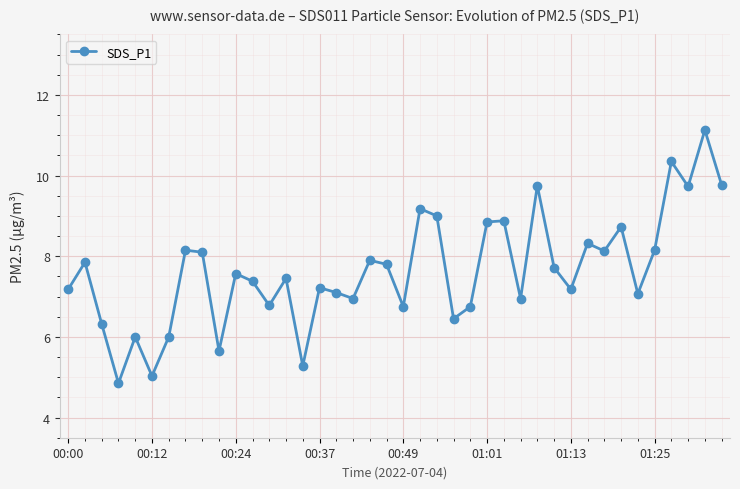

What is the maximum value shown in the chart?

11.1